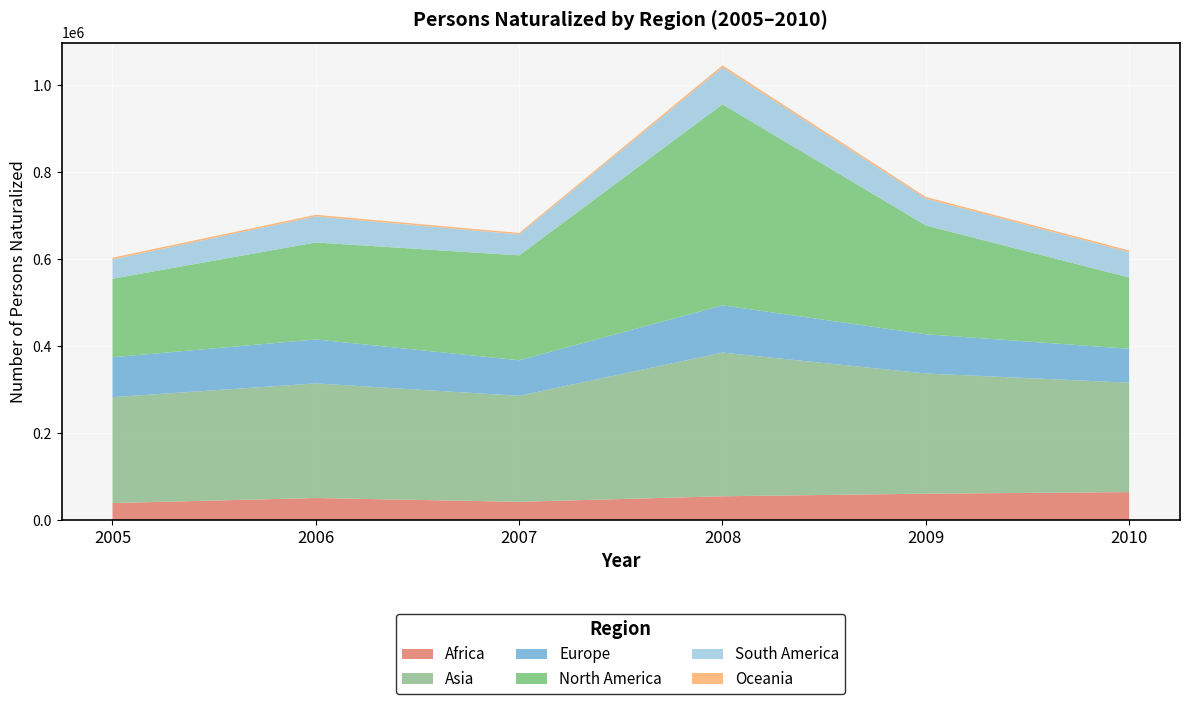

Which category has the lowest value across all series?

2007